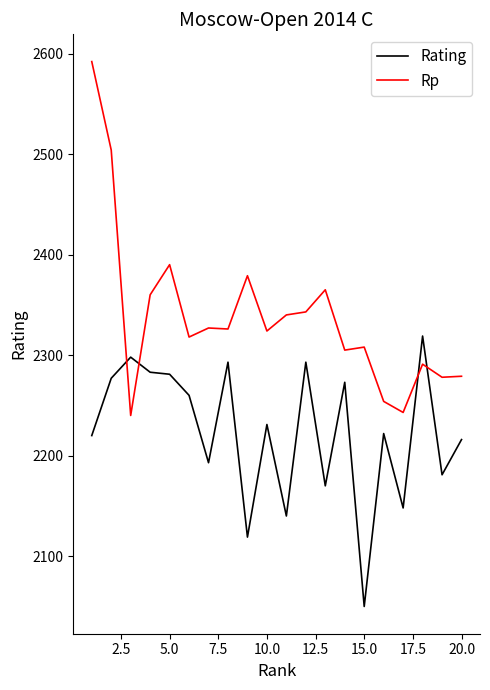

True or false: Rp and Rating intersect in this chart.

True